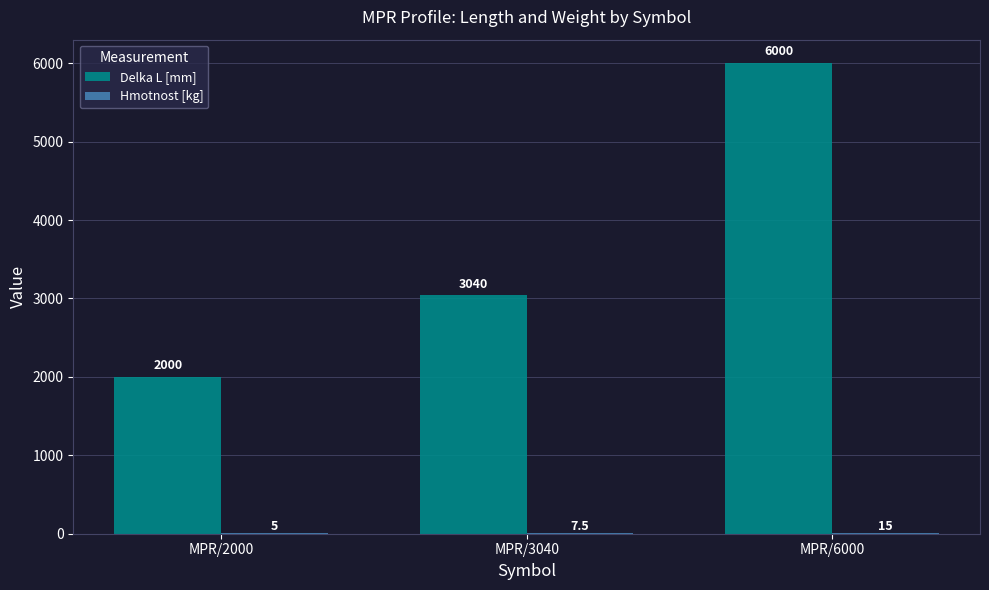

Which series changed the most between MPR/3040 and MPR/6000?

Delka L [mm]